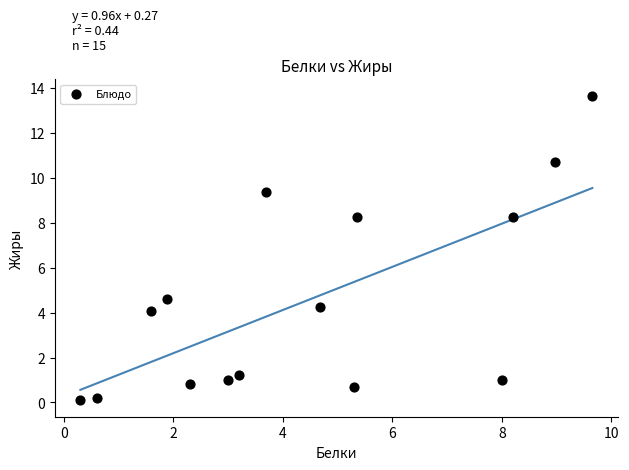

What Y value in the scatter plot is closest to 6?

4.6